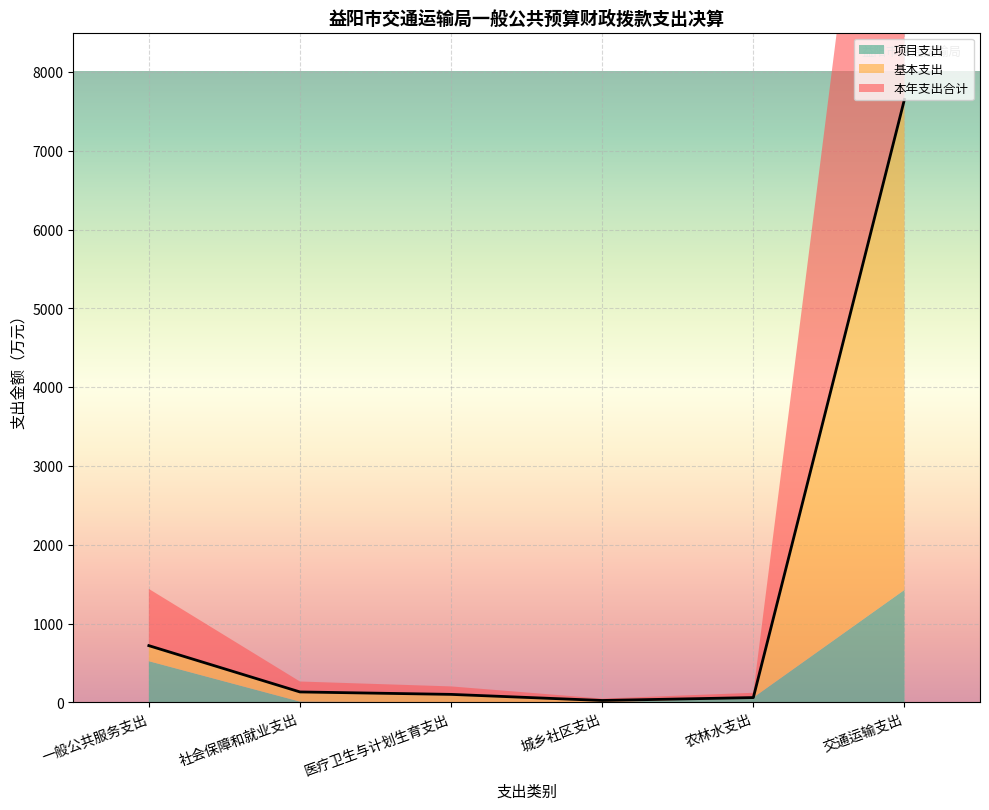

At 一般公共服务支出, list the series in order from largest to smallest.

本年支出合计, 项目支出, 基本支出